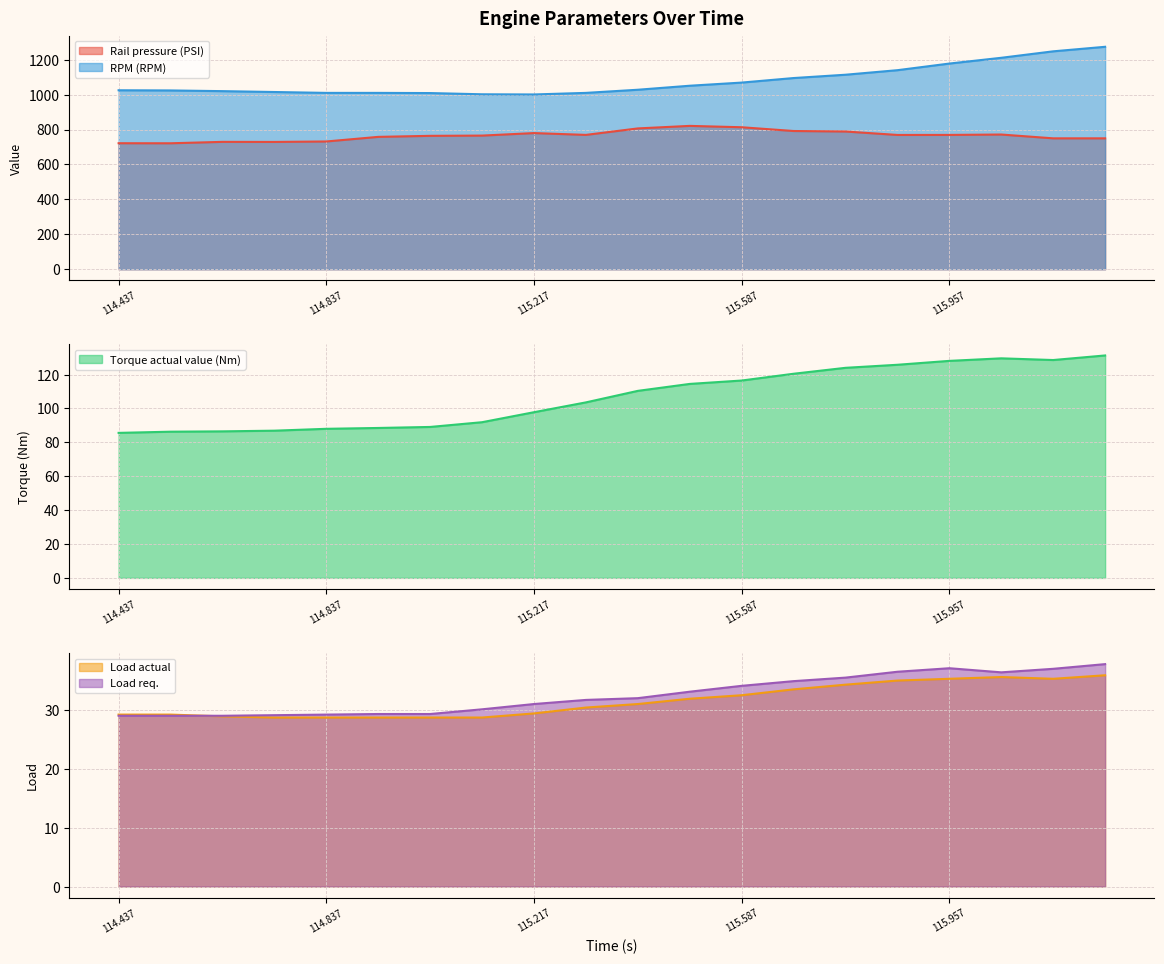

How many interior local valleys does the Torque actual value (Nm) series have?

1